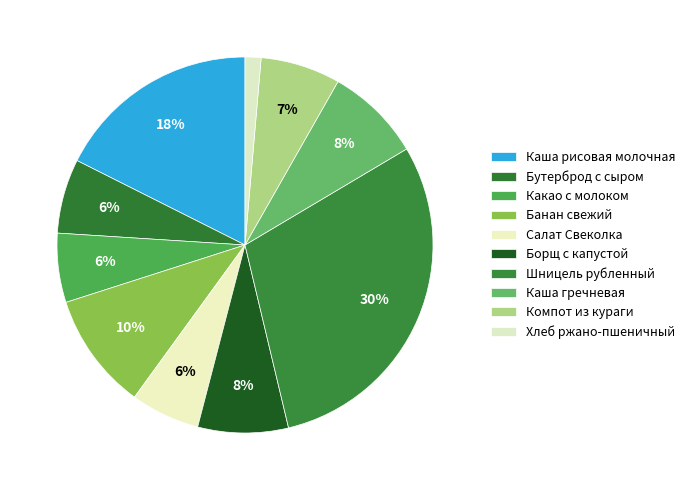

Is there any slice that represents more than half of the pie?

No